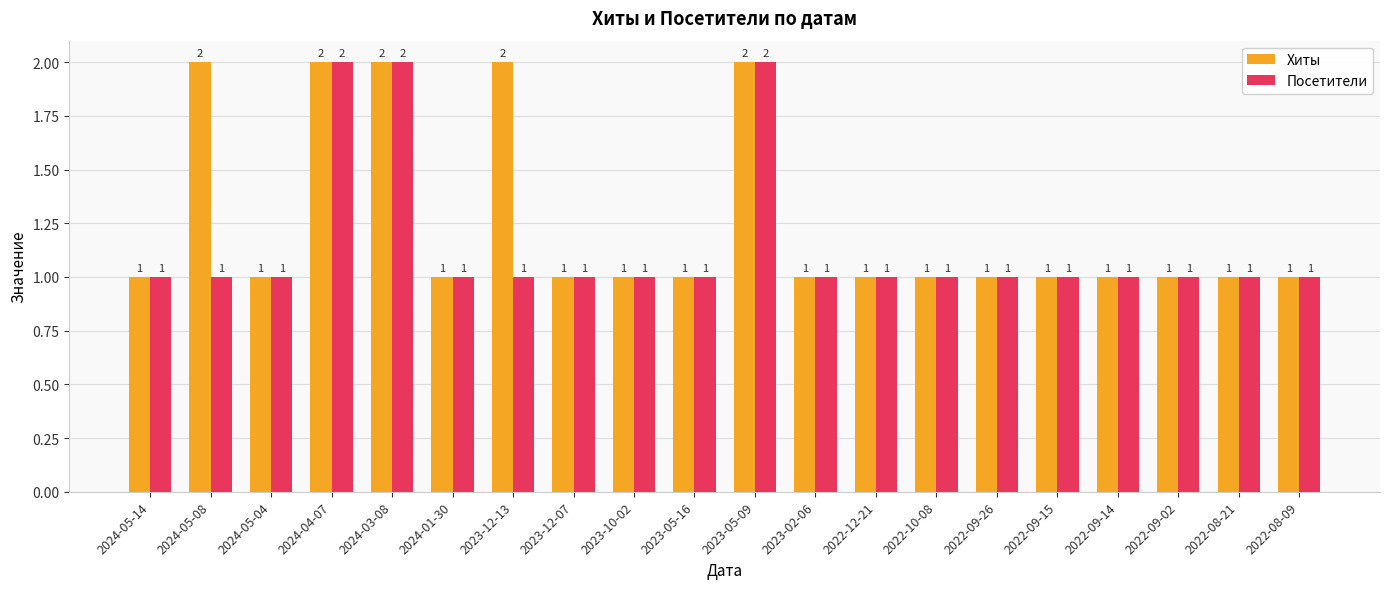

What is the average value of the Посетители series?

1